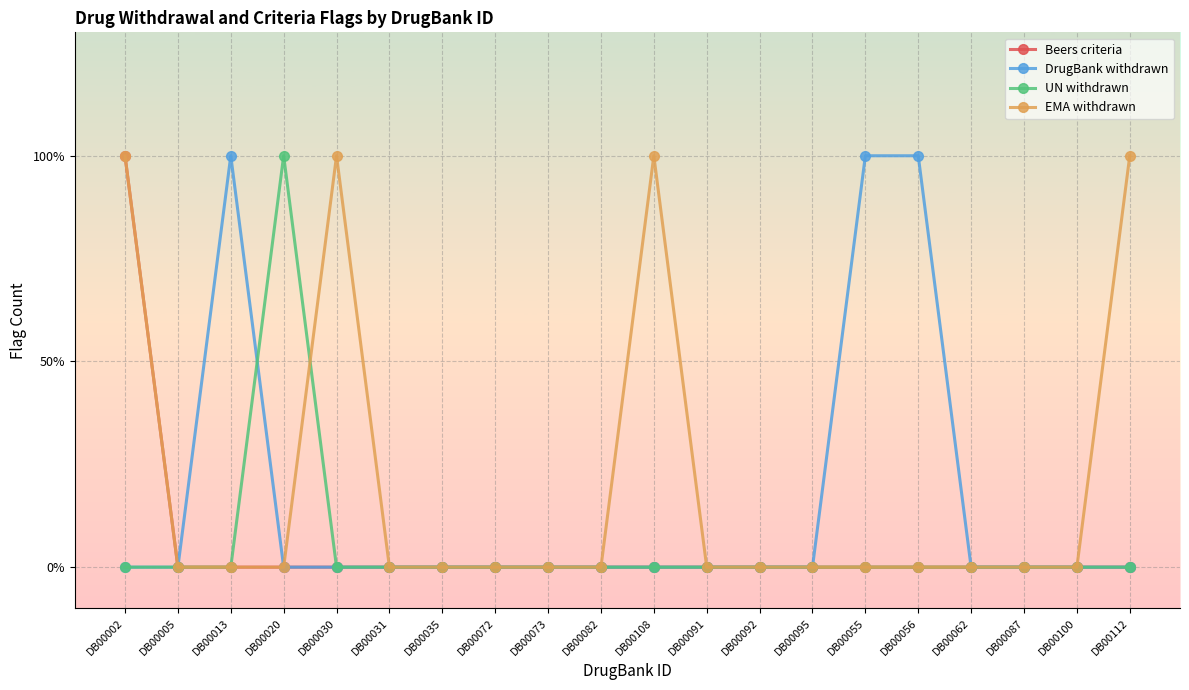

List the labels in order of DrugBank withdrawn value, largest first.

DB00013, DB00055, DB00056, DB00002, DB00005, DB00020, DB00030, DB00031, DB00035, DB00072, DB00073, DB00082, DB00108, DB00091, DB00092, DB00095, DB00062, DB00087, DB00100, DB00112